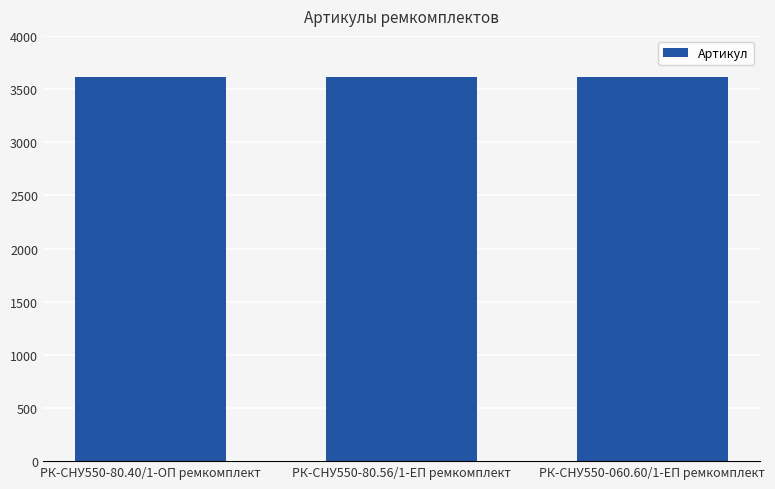

What is the minimum value shown in the chart?

3609